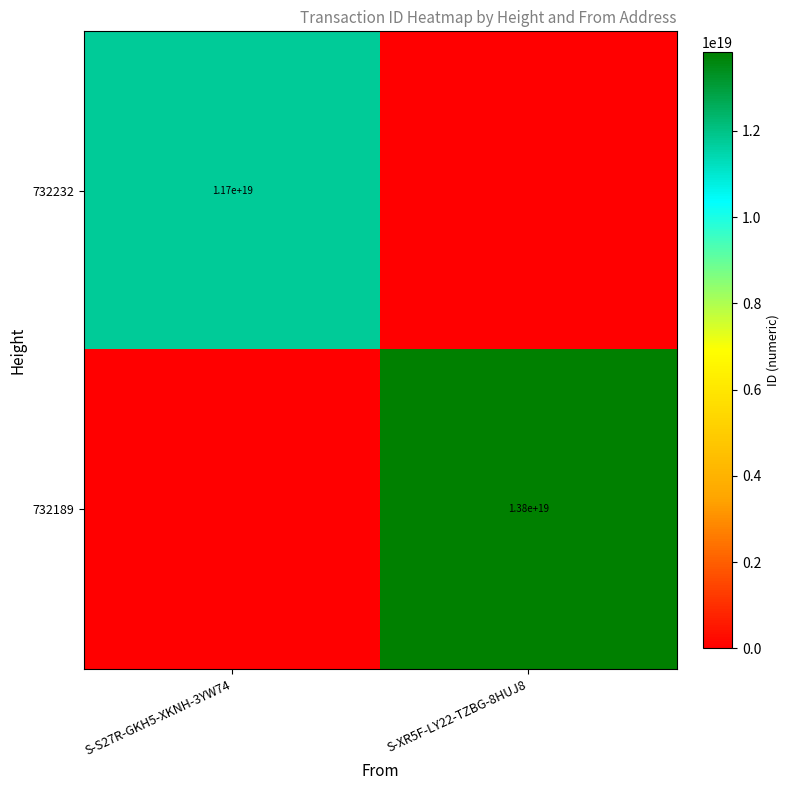

The 732189 series shows 13800000000000000000 at S-XR5F-LY22-TZBG-8HUJ8. True or false?

True